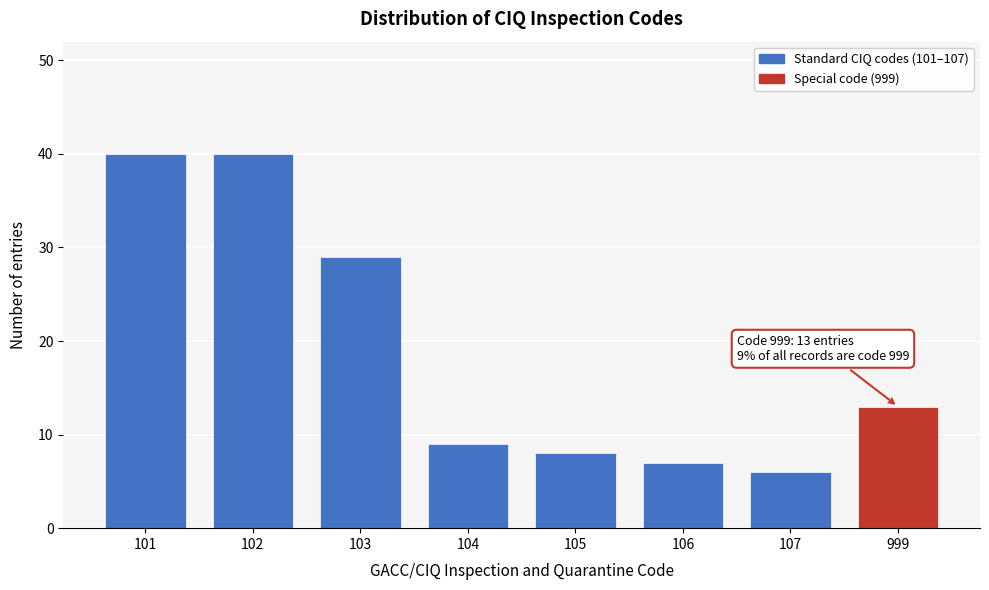

Reading right to left, list all the values displayed in this chart.

999=13	107=6	106=7	105=8	104=9	103=29	102=40	101=40